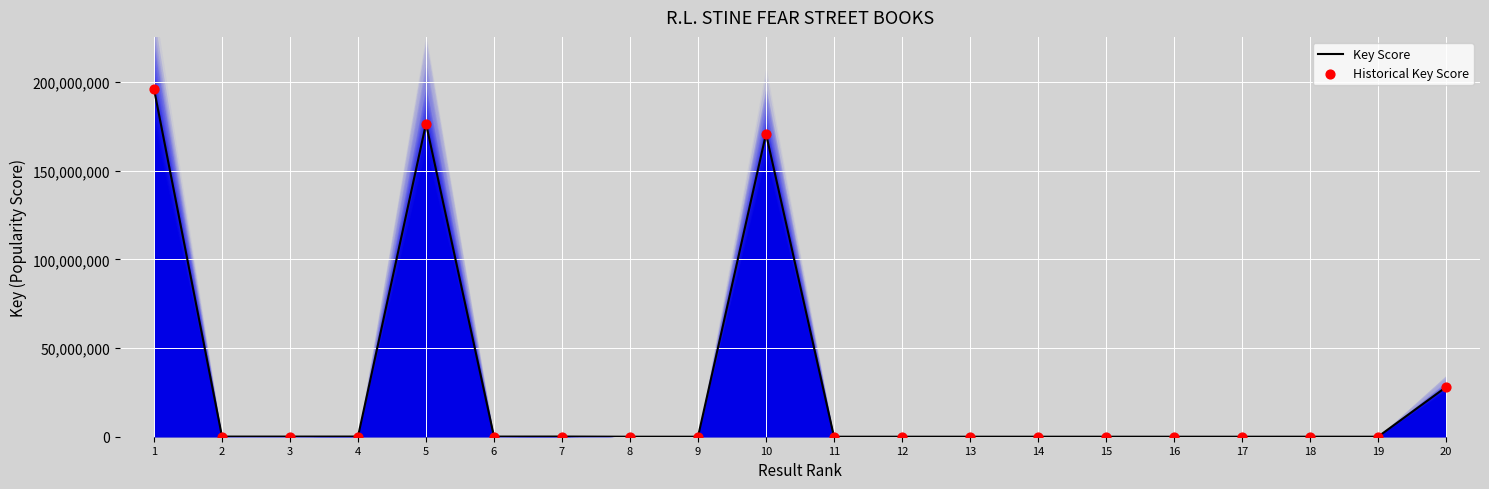

Which series has the largest Y range (max minus min)?

Key Score